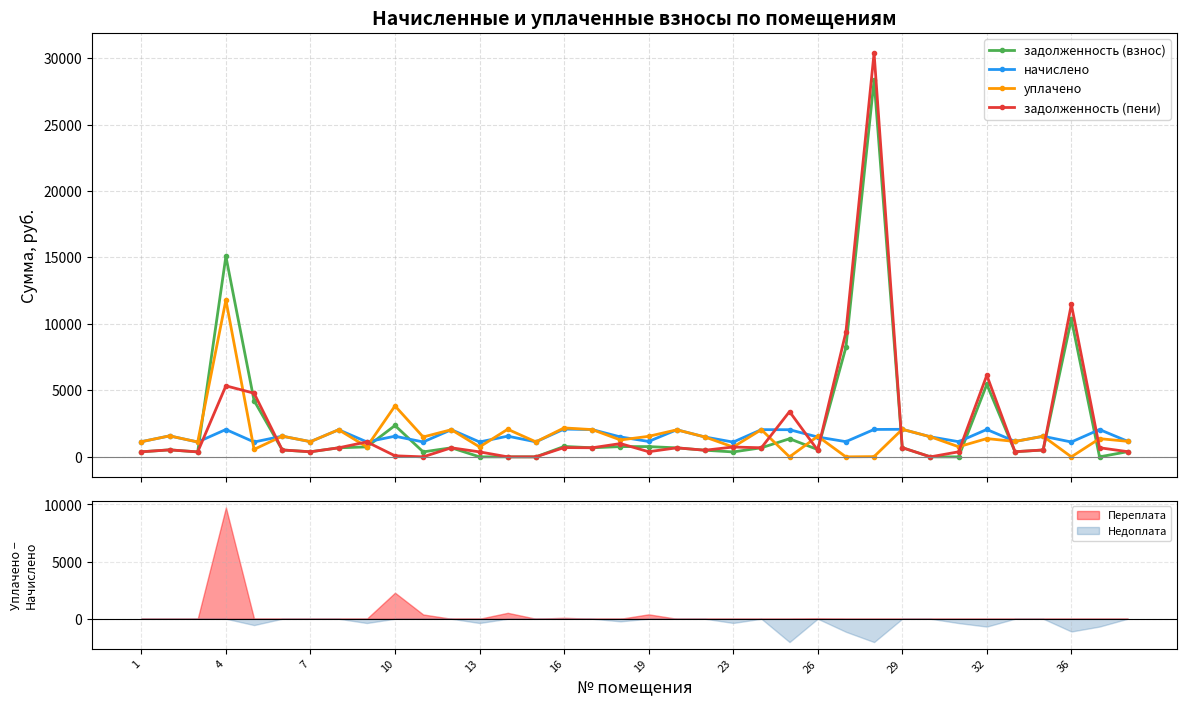

What is the difference between the highest and lowest values at 31?

771.8